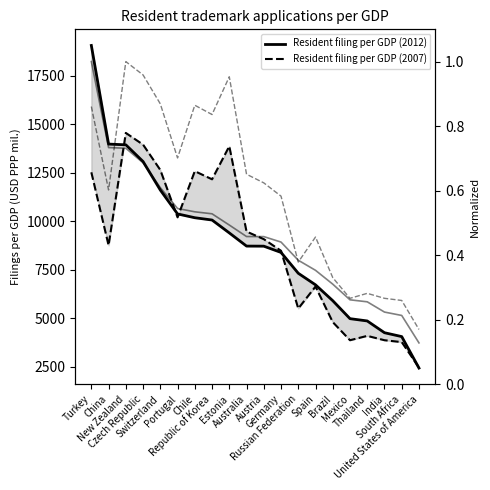

The Resident filing per GDP (2007) series shows 6301 at India. True or false?

False